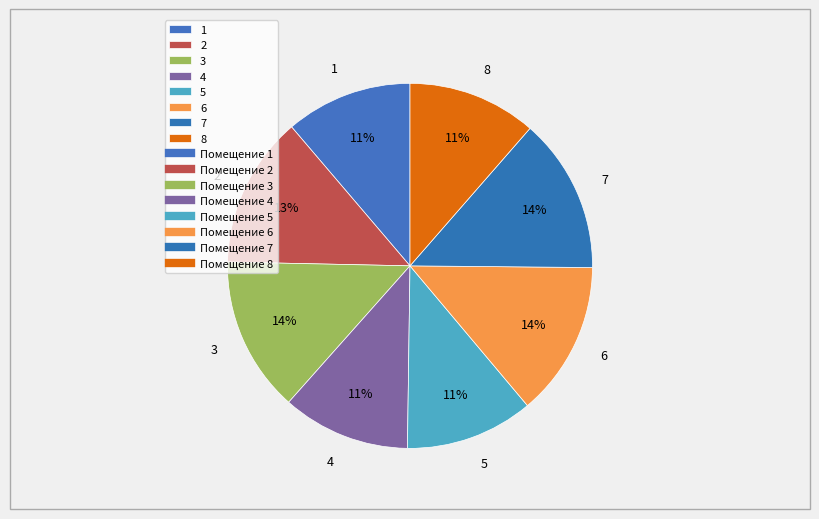

The 1 slice represents 23% of the pie. True or false?

False